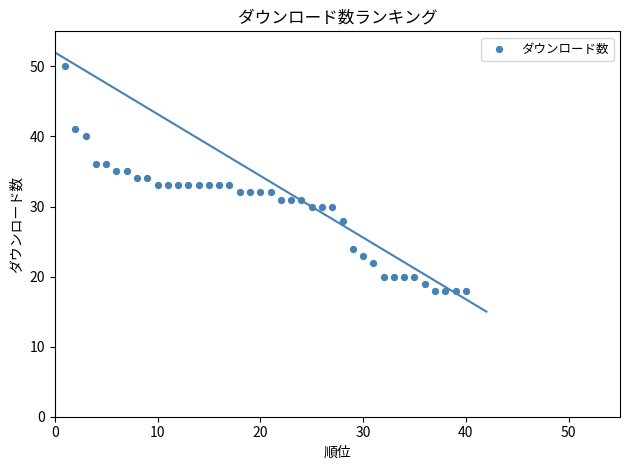

What is the range of Y values (max minus min)?

32